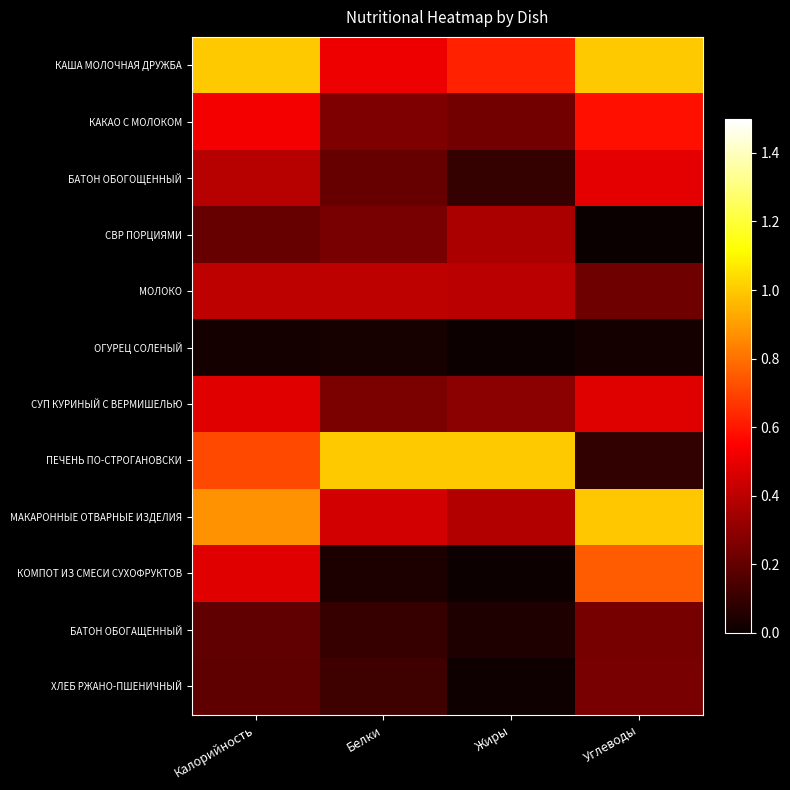

Which series has the largest range (max minus min)?

ПЕЧЕНЬ ПО-СТРОГАНОВСКИ